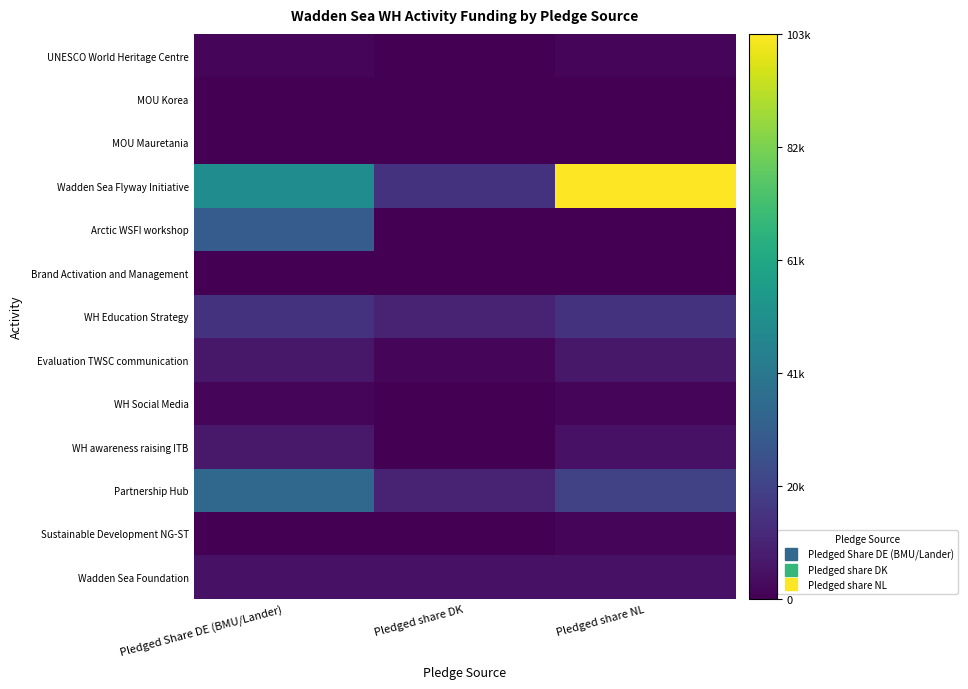

Which series has the widest spread of values?

Wadden Sea Flyway Initiative